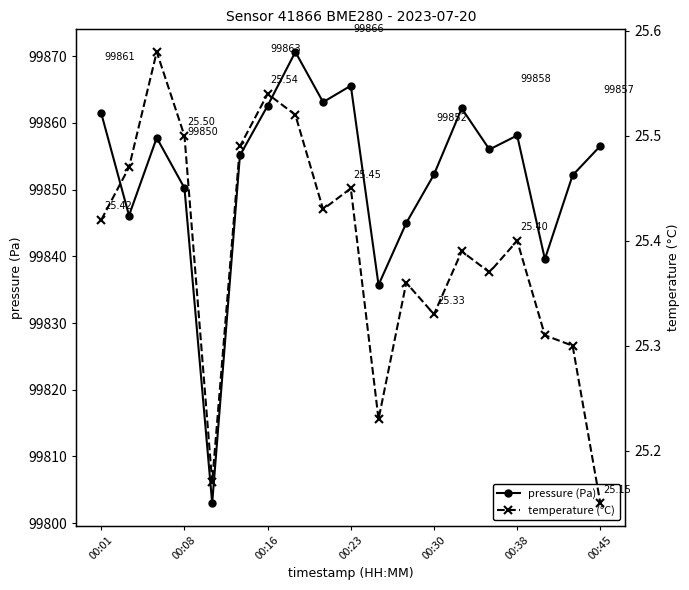

In pressure (Pa), how many points are lower than both neighbors (excluding endpoints)?

6